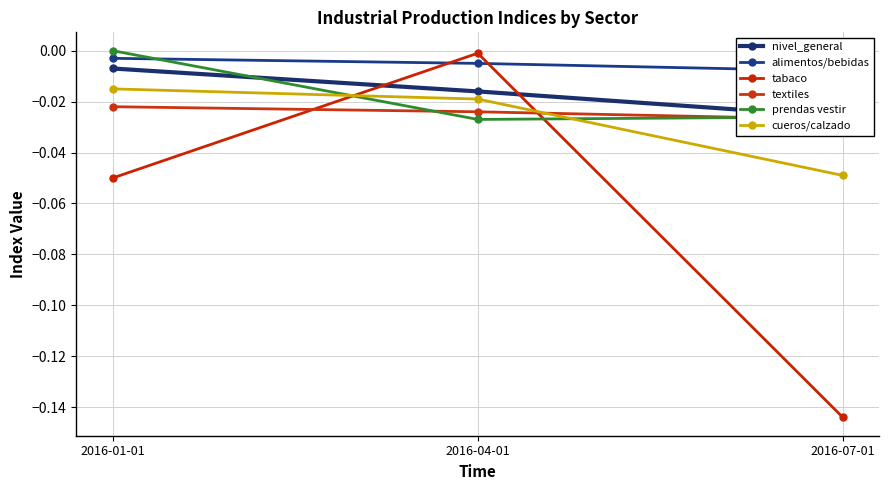

At 2016-01-01, list the series in order from largest to smallest.

prendas vestir, alimentos/bebidas, nivel_general, cueros/calzado, textiles, tabaco